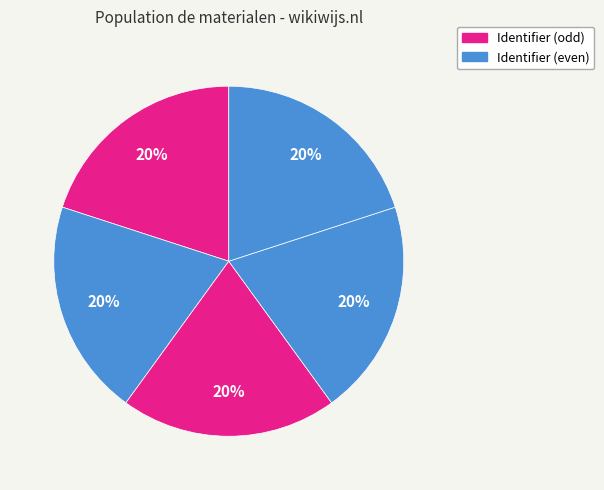

How many slices are in this pie chart?

5